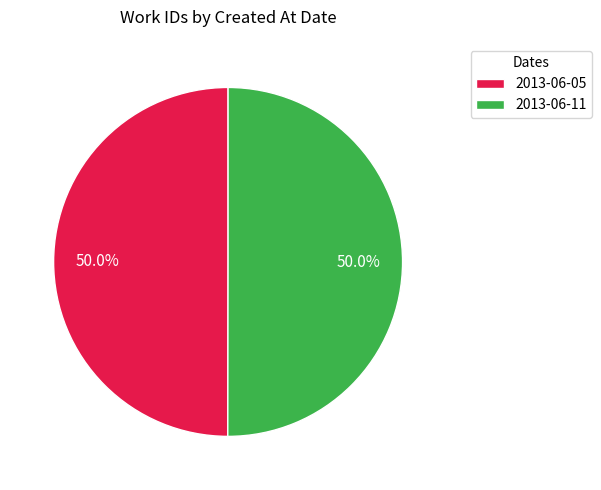

What is the ratio of the value at 2013-06-05 to the value at 2013-06-11?

1.0